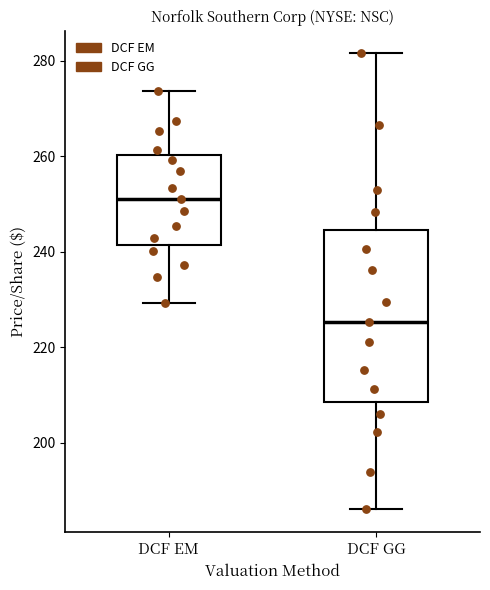

Which box is the tallest, from its lower edge to its upper edge?

DCF GG